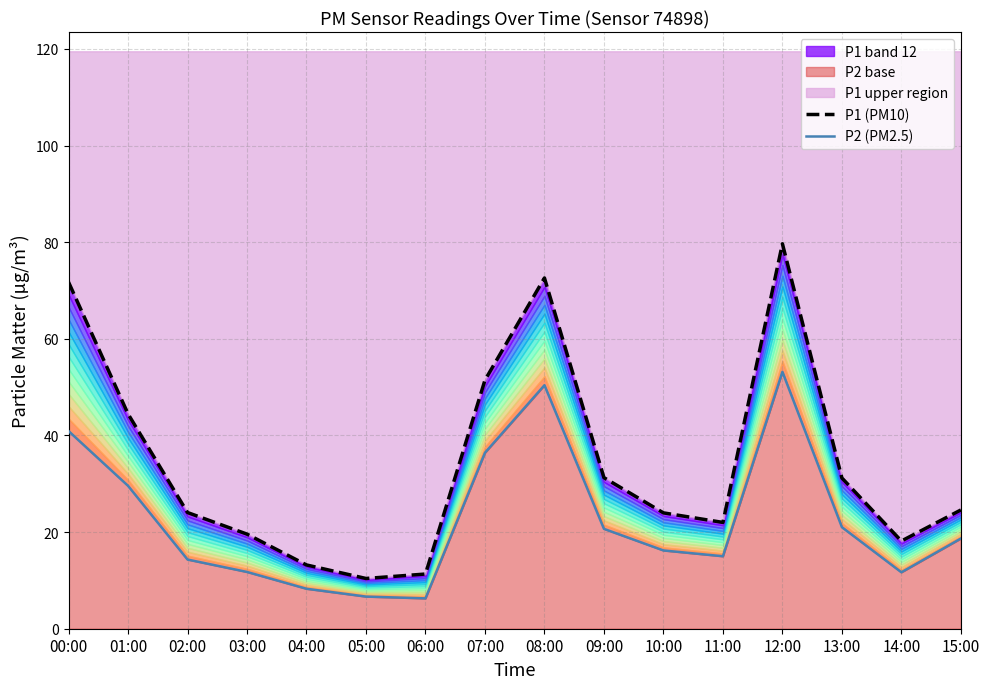

Reading left to right, what are all the values shown in this chart?

P1 (PM10): 00:00=71.8	01:00=44.5	02:00=24.1	03:00=19.6	04:00=13.2	05:00=10.4	06:00=11.3	07:00=51.5	08:00=72.6	09:00=31.3	10:00=24.0	11:00=22.0	12:00=79.7	13:00=31.2	14:00=18.1	15:00=24.6
P2 (PM2.5): 00:00=40.9	01:00=29.6	02:00=14.3	03:00=11.8	04:00=8.3	05:00=6.7	06:00=6.3	07:00=36.4	08:00=50.4	09:00=20.7	10:00=16.2	11:00=15.0	12:00=53.2	13:00=21.0	14:00=11.7	15:00=18.7